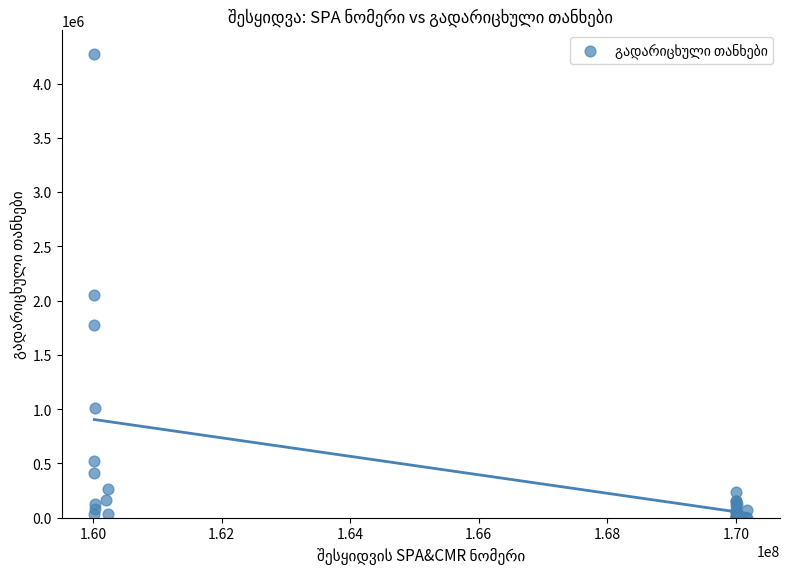

What Y value in the scatter plot is closest to 2137668?

2048853.1